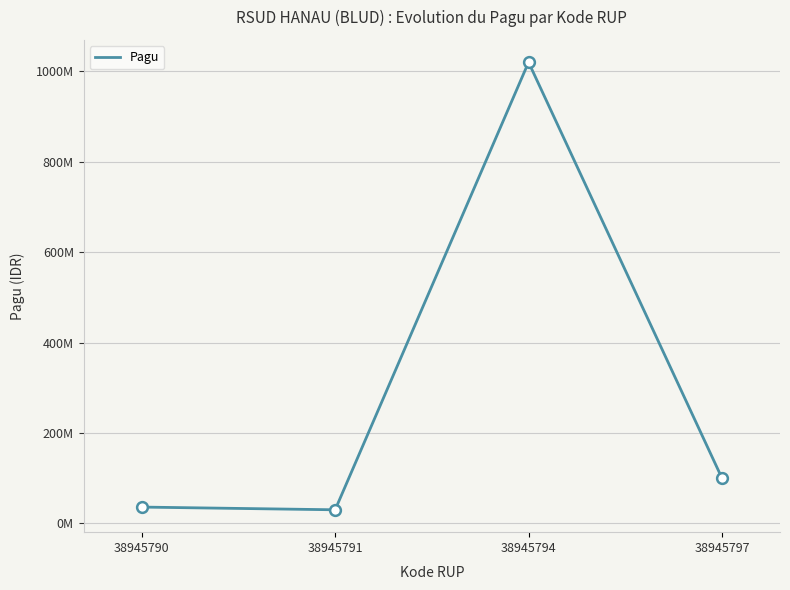

Is this an area chart (filled region under the line)?

No